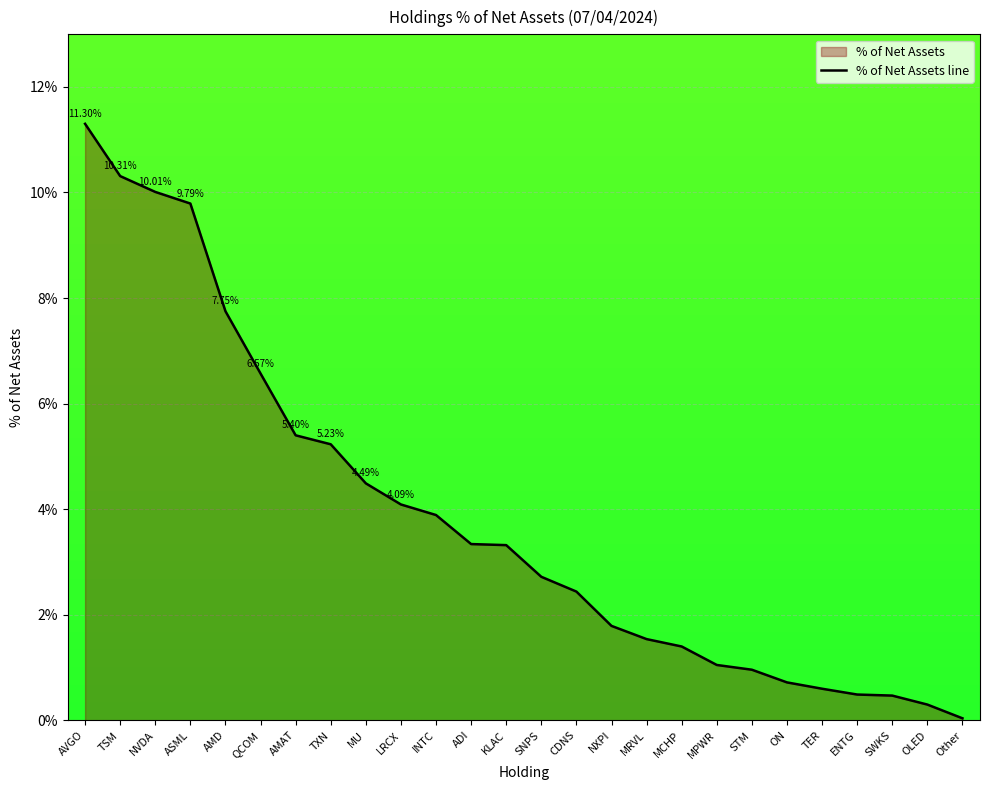

Rank the categories by value from lowest to highest.

Other, OLED, SWKS, ENTG, TER, ON, STM, MPWR, MCHP, MRVL, NXPI, CDNS, SNPS, KLAC, ADI, INTC, LRCX, MU, TXN, AMAT, QCOM, AMD, ASML, NVDA, TSM, AVGO